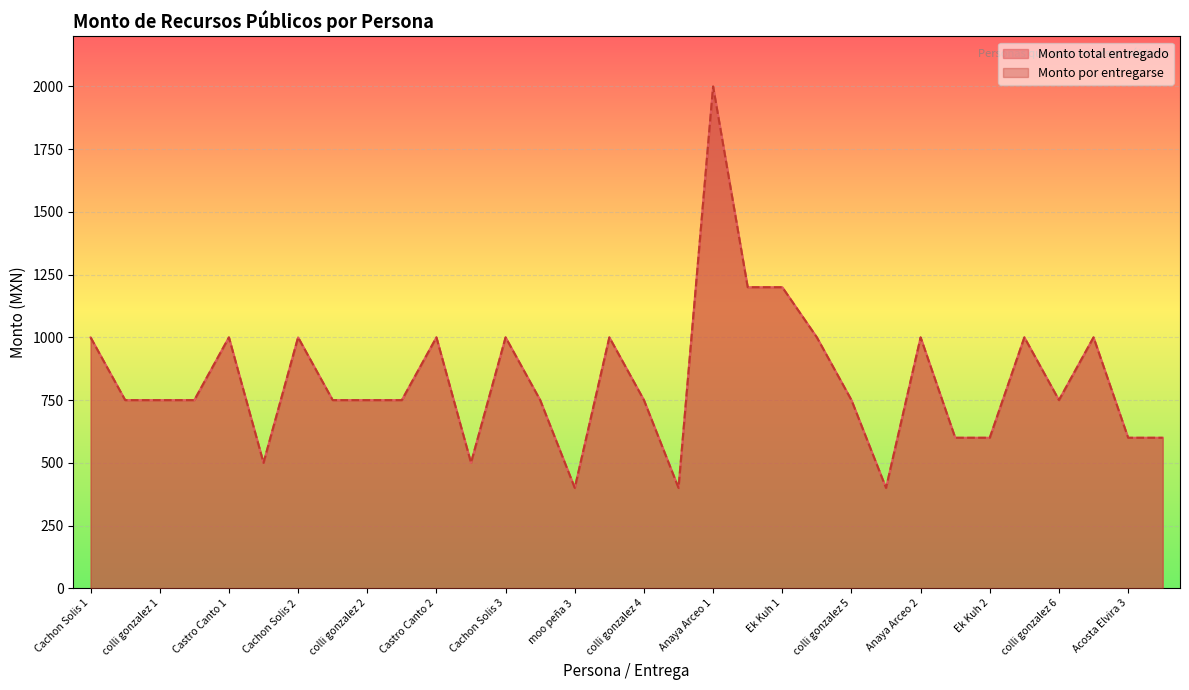

In Monto total entregado, how many points are lower than both neighbors (excluding endpoints)?

6